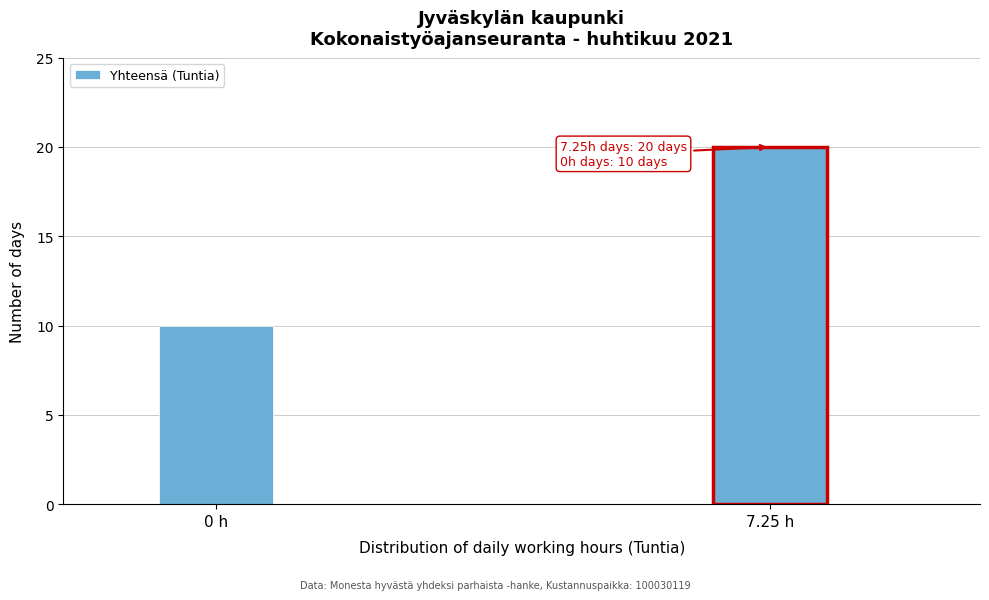

Reading right to left, list all the values displayed in this chart.

7.25 h=20	0 h=10